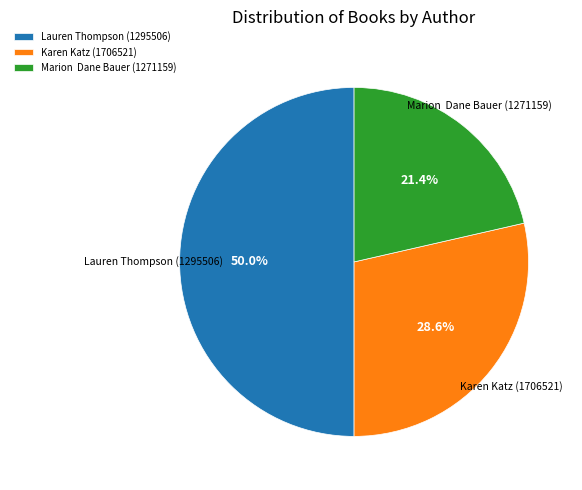

What is the ratio of the value at Marion Dane Bauer (1271159) to the value at Lauren Thompson (1295506)?

0.4